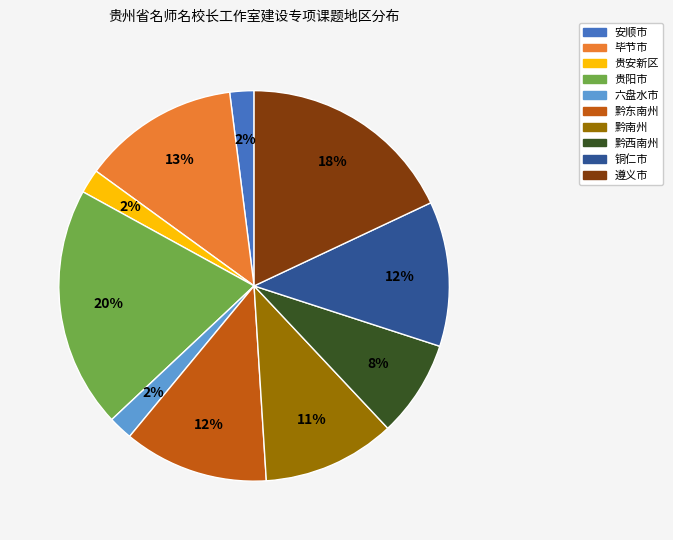

Is the sum of 黔西南州 and 贵安新区 greater than half?

No